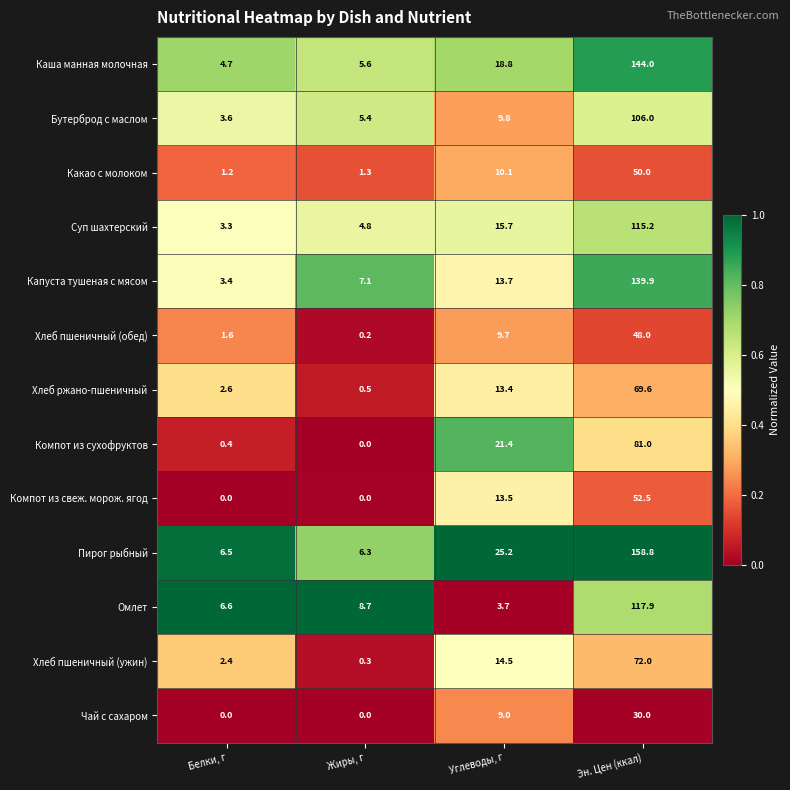

How many data points in Компот из сухофруктов are less than 21?

2